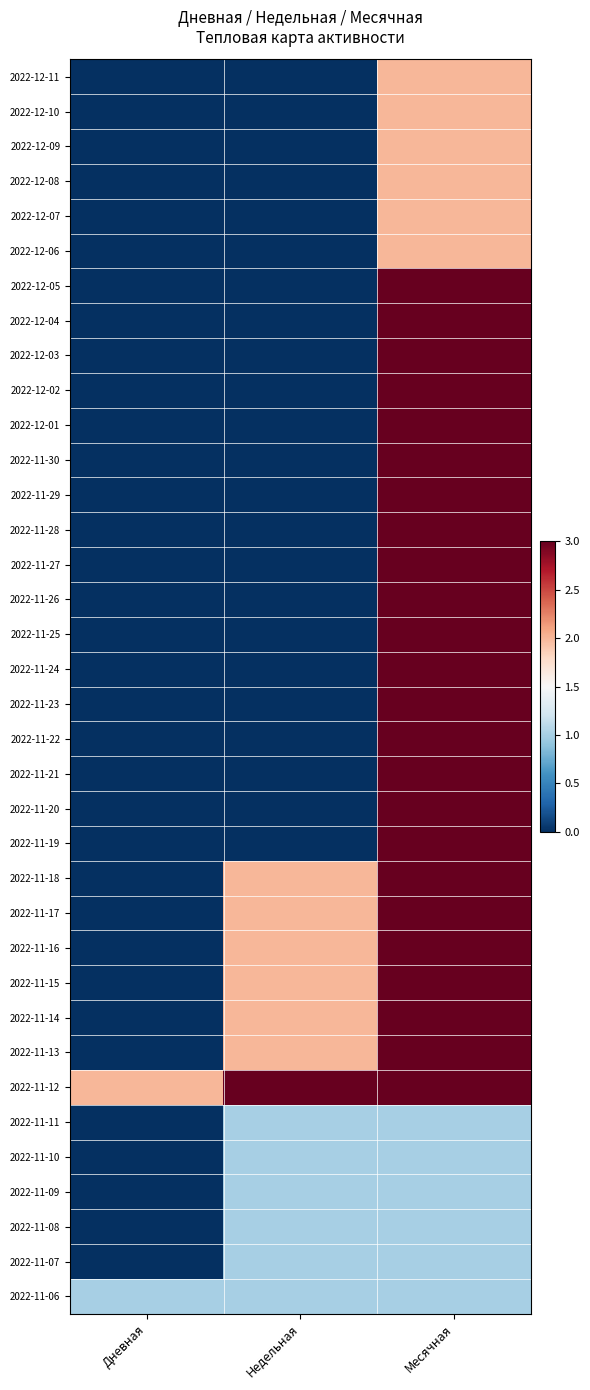

How many categories are shown in the chart?

3